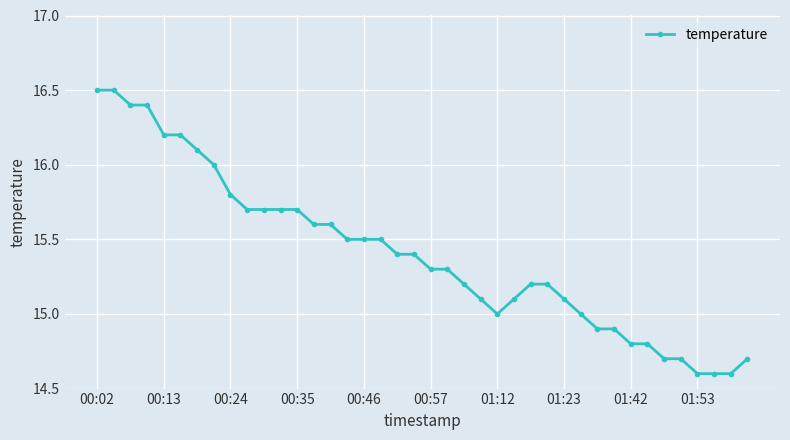

Reading left to right, transcribe all the data shown in this chart.

16.5	16.5	16.4	16.4	16.2	16.2	16.1	16.0	15.8	15.7	15.7	15.7	15.7	15.6	15.6	15.5	15.5	15.5	15.4	15.4	15.3	15.3	15.2	15.1	15.0	15.1	15.2	15.2	15.1	15.0	14.9	14.9	14.8	14.8	14.7	14.7	14.6	14.6	14.6	14.7